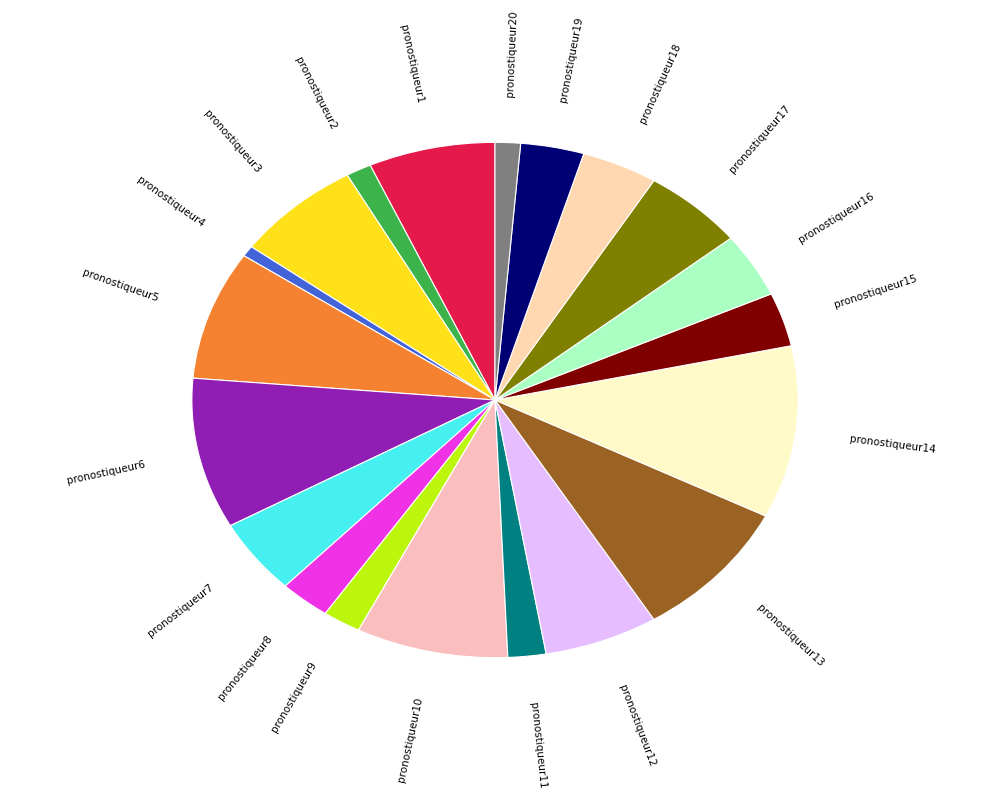

Does any single category account for the majority?

No